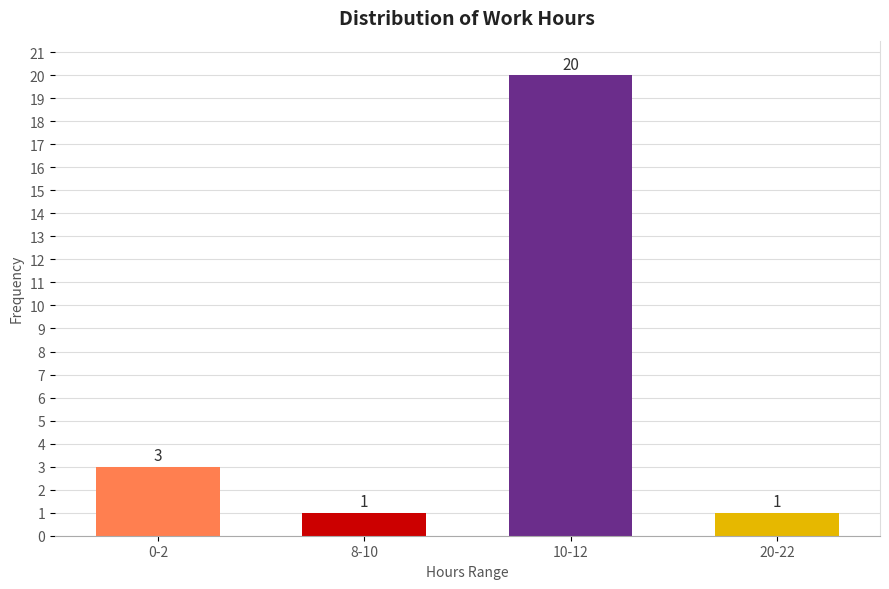

Reading left to right, list all the values displayed in this chart.

3	1	20	1